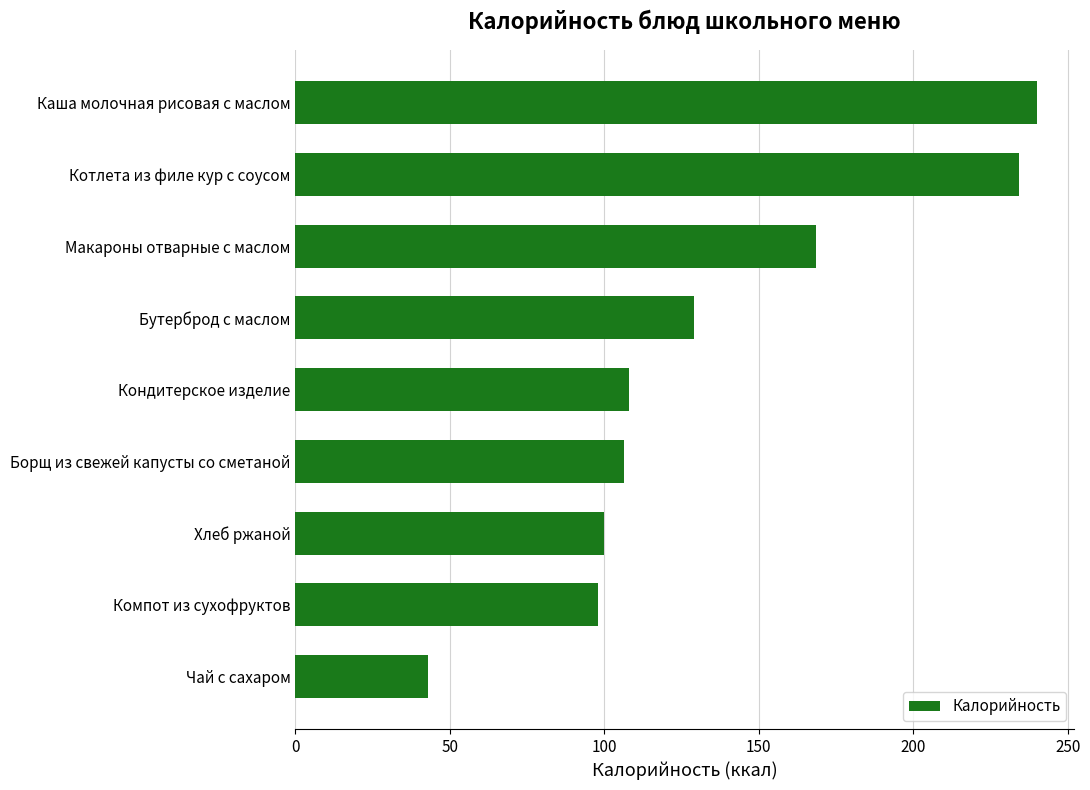

Which label corresponds to the smallest value in the chart?

Чай с сахаром